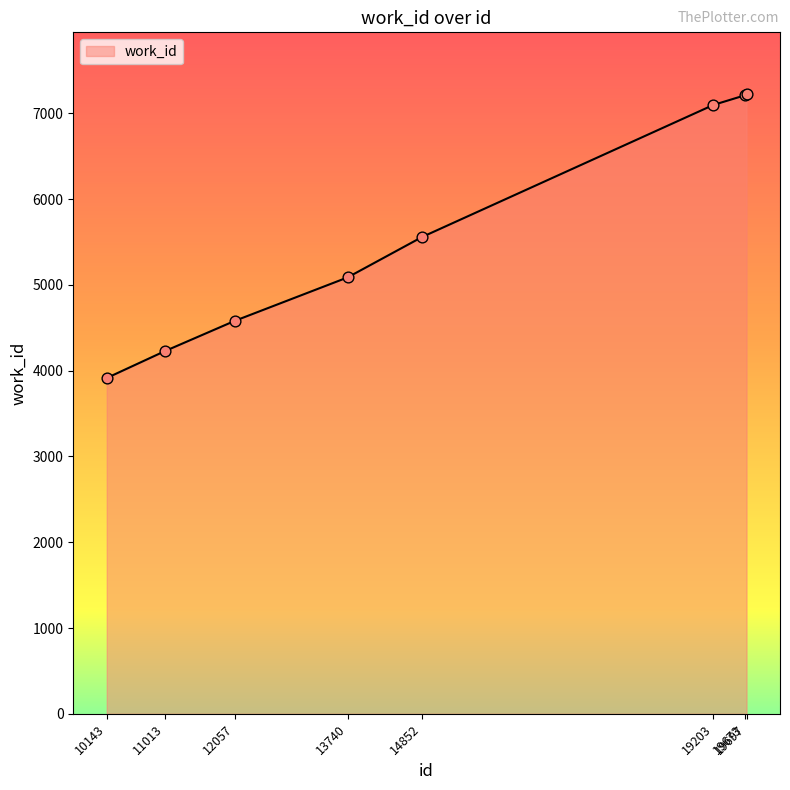

What is the ratio of the value at 12057 to the value at 13740?

0.9